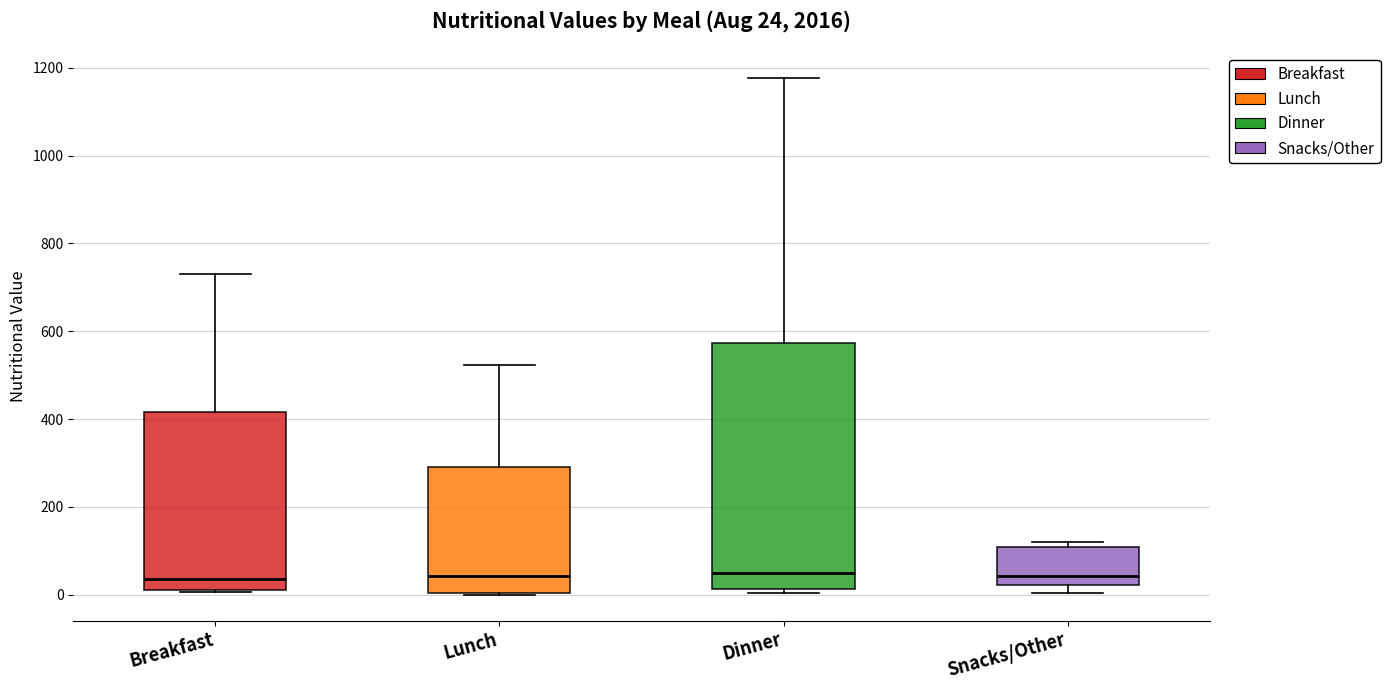

Which box is the tallest, from its lower edge to its upper edge?

Dinner